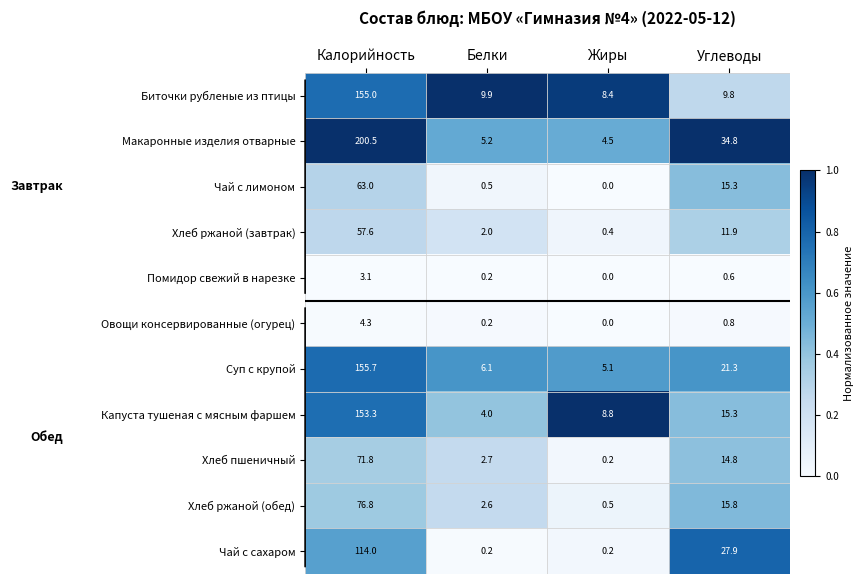

At how many categories does at least one series exceed 0?

4